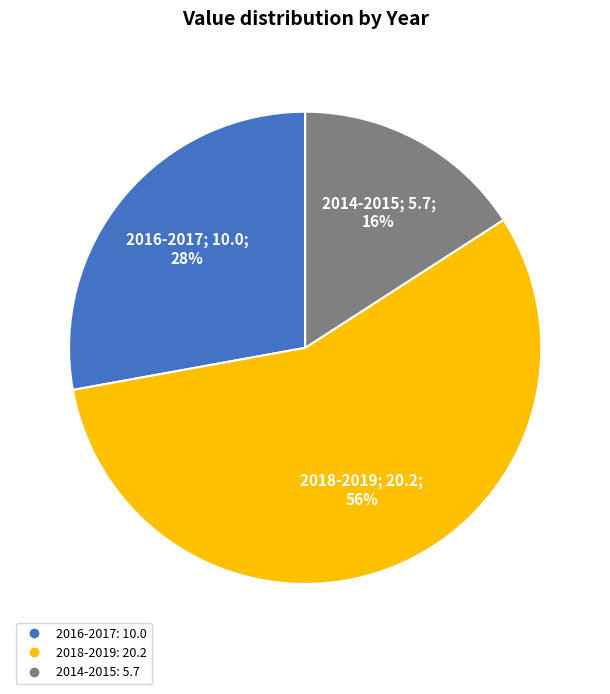

Is the sum of 2018-2019 and 2016-2017 greater than half?

Yes